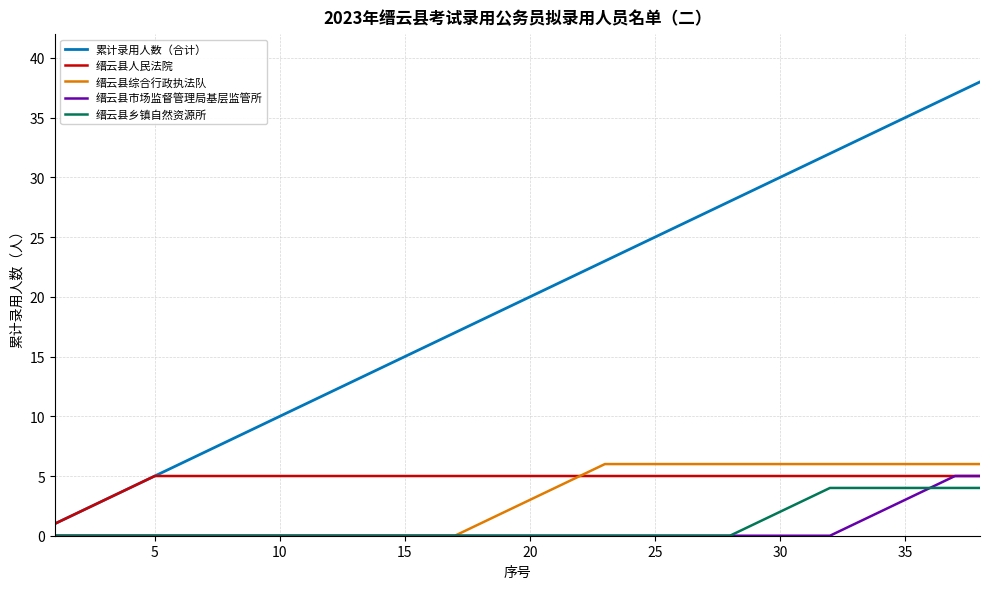

Which series has the largest total across all categories?

累计录用人数（合计）